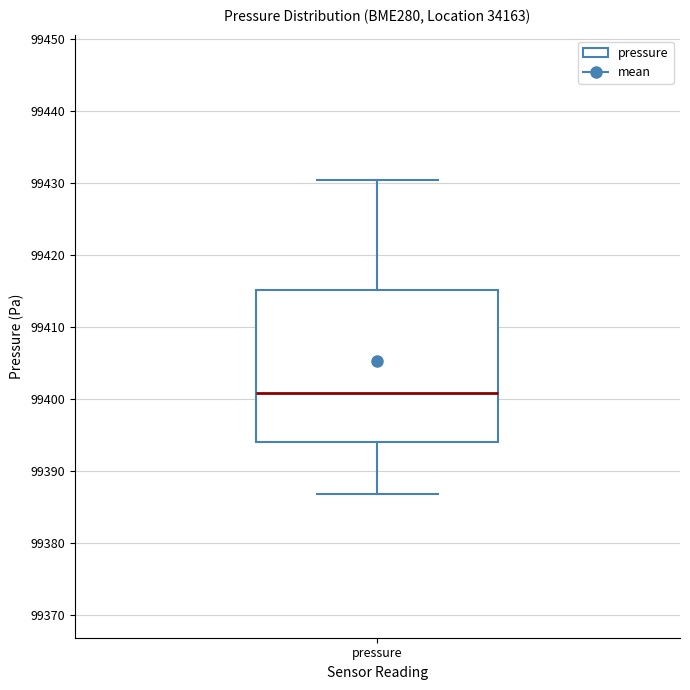

Transcribe this box plot: give where the median line is, the range the box spans, and where the two whiskers end, as read against the y-axis. The values are not printed on the chart, so give them approximately, as read against the axis.

median 99401, box 99394 to 99415, whiskers 99387 to 99430